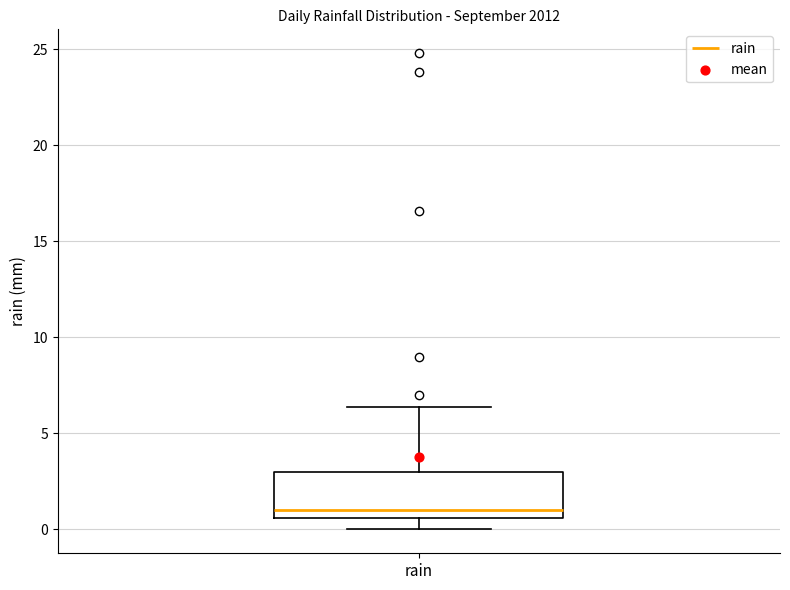

Where does the lower whisker of the box for rain end on the y-axis? The values are not printed on the chart, so give them approximately, as read against the axis.

0.0